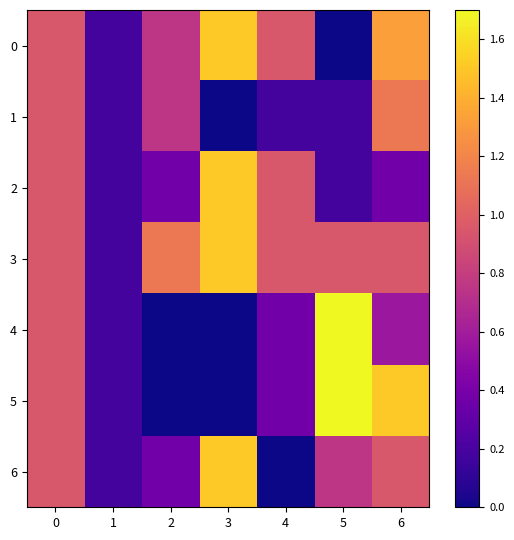

What is the spread (max minus min) of values at 6?

1.1